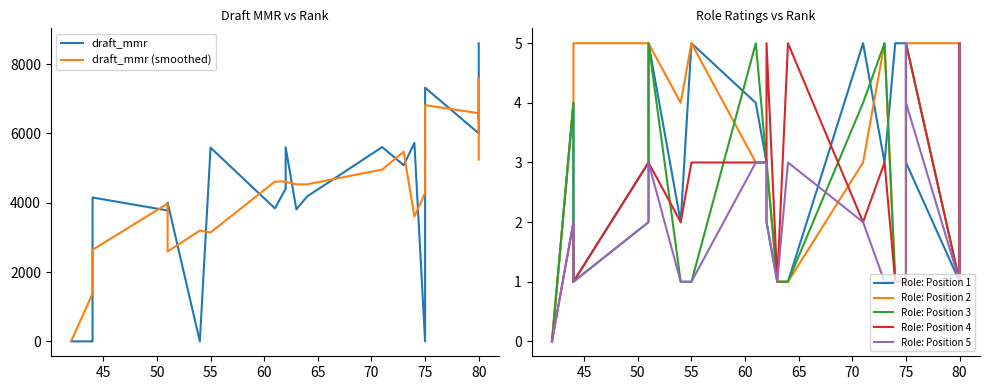

True or false: Role: Position 4 has a value of 5 at 64.

True